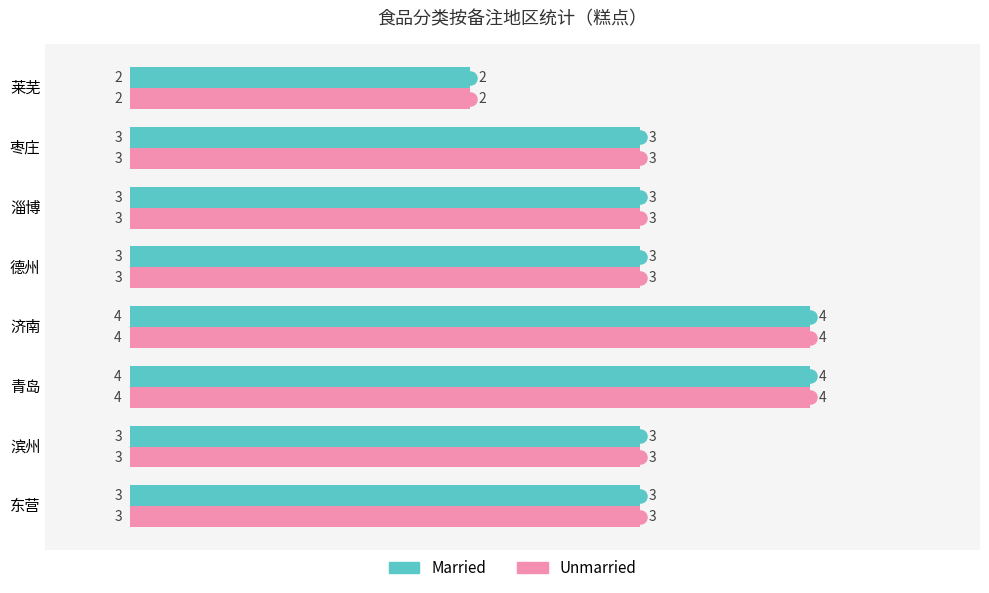

What is the sum of the Unmarried values at 莱芜 and 东营?

5